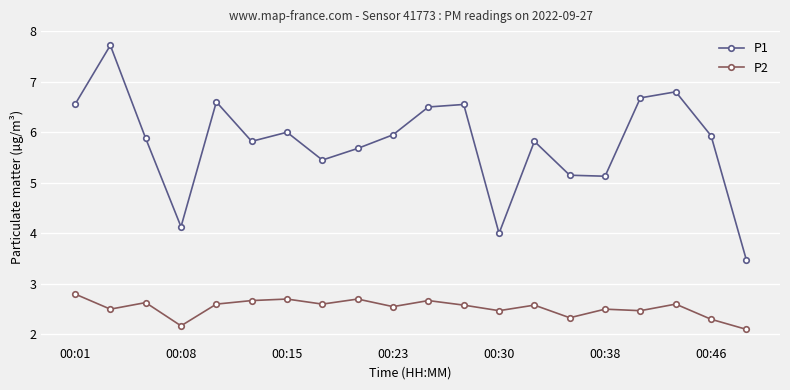

What is the value of the P1 point at the 13th from the left?

4.0